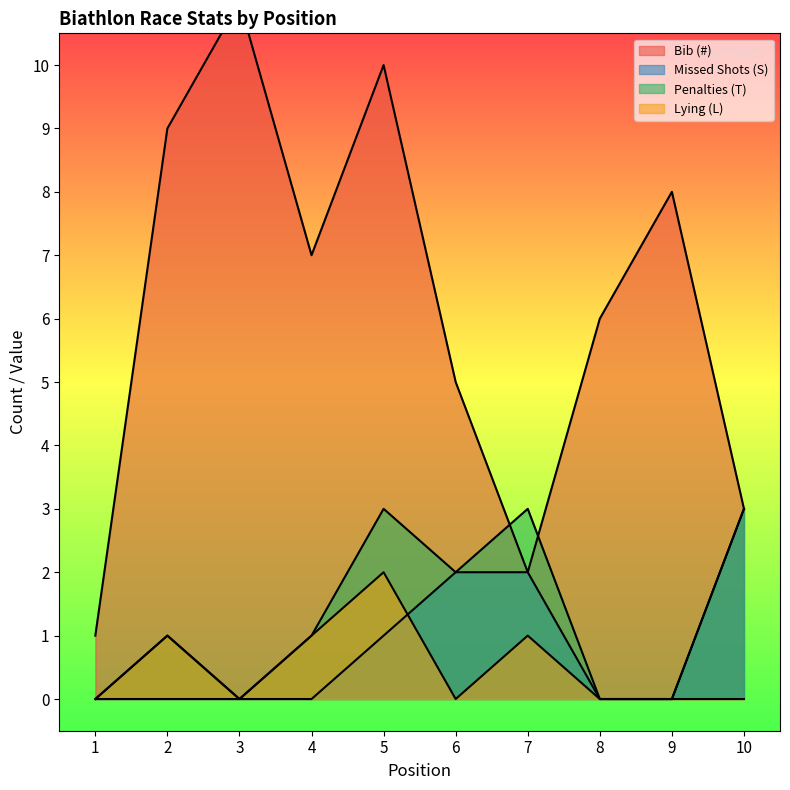

Which series has the largest total across all categories?

Bib (#)